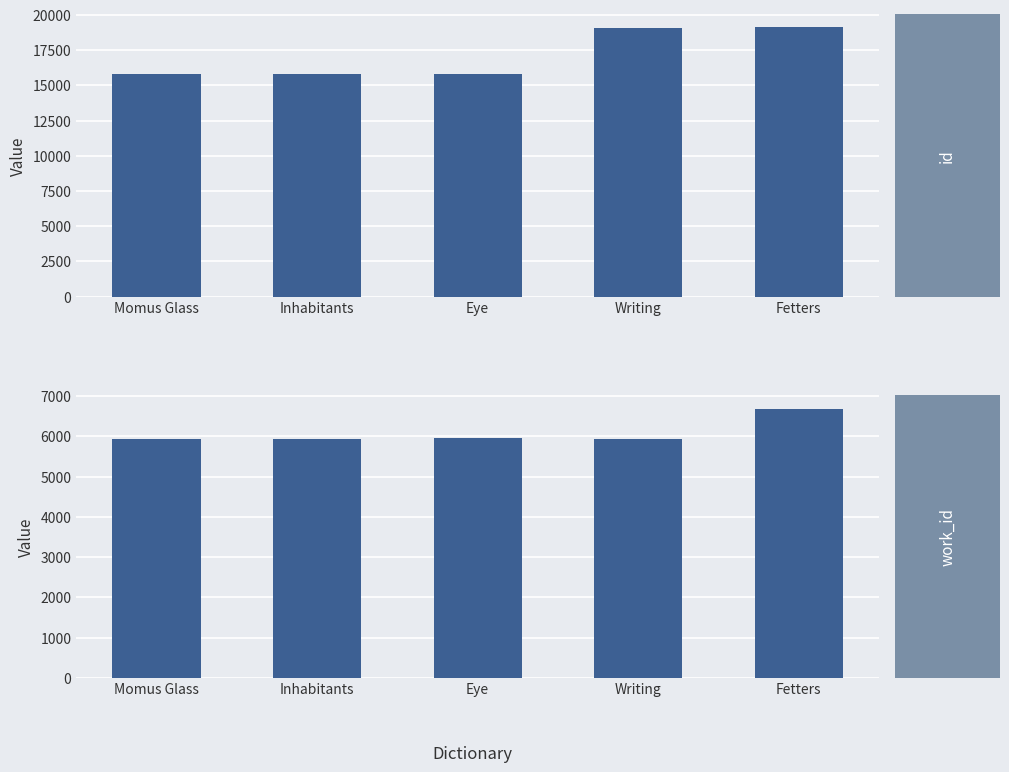

Reading right to left, transcribe all the data shown in this chart.

id: 19109	19048	15815	15812	15810
work_id: 6678	5936	5959	5934	5932